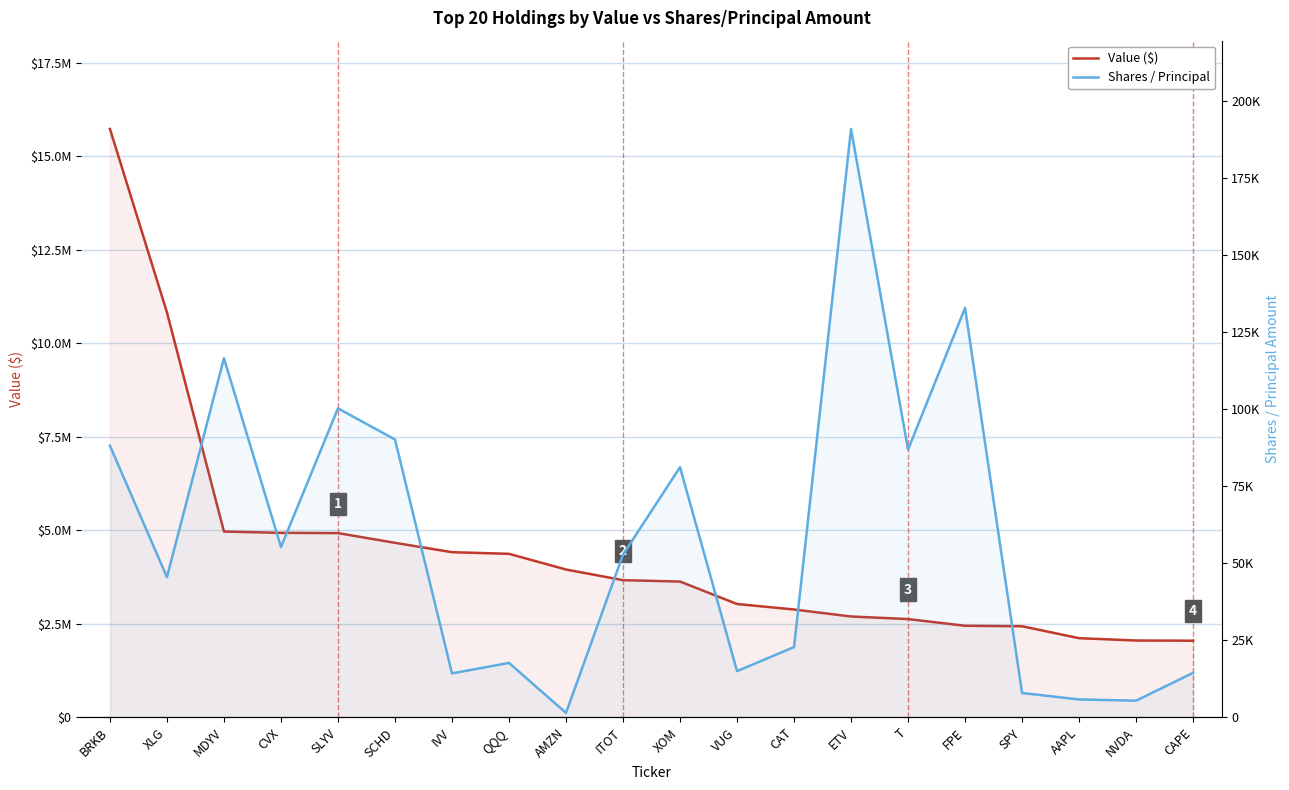

At how many categories does at least one series exceed 3666177?

9